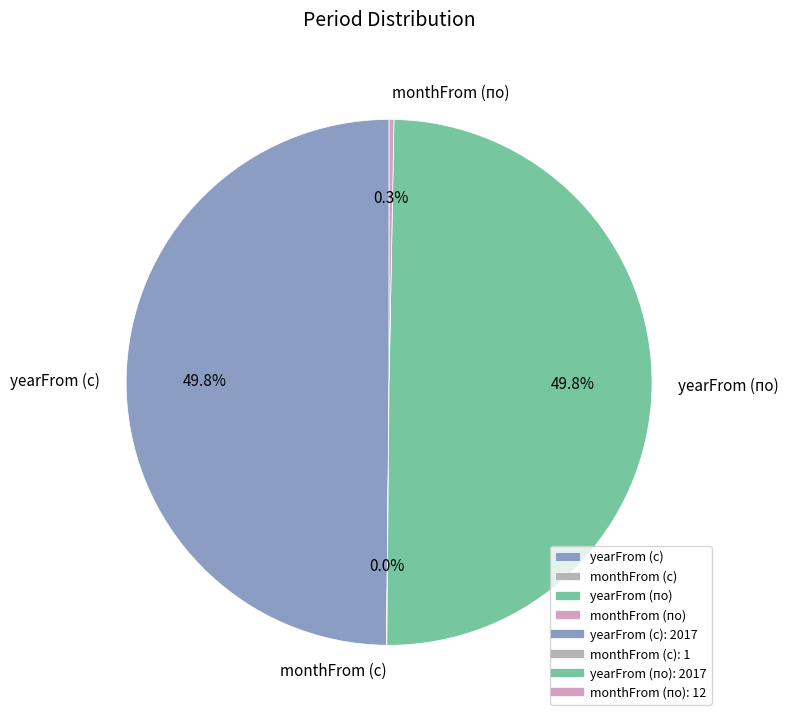

Is it true that yearFrom (по) is 50% of the pie?

True